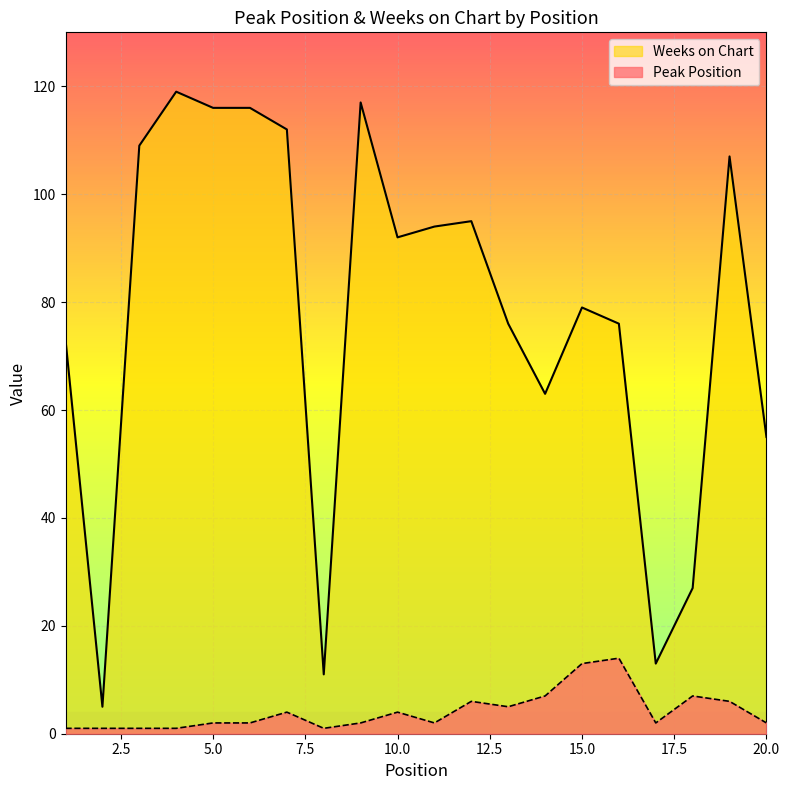

What is the difference between the Weeks on Chart values at 2 and 3?

104